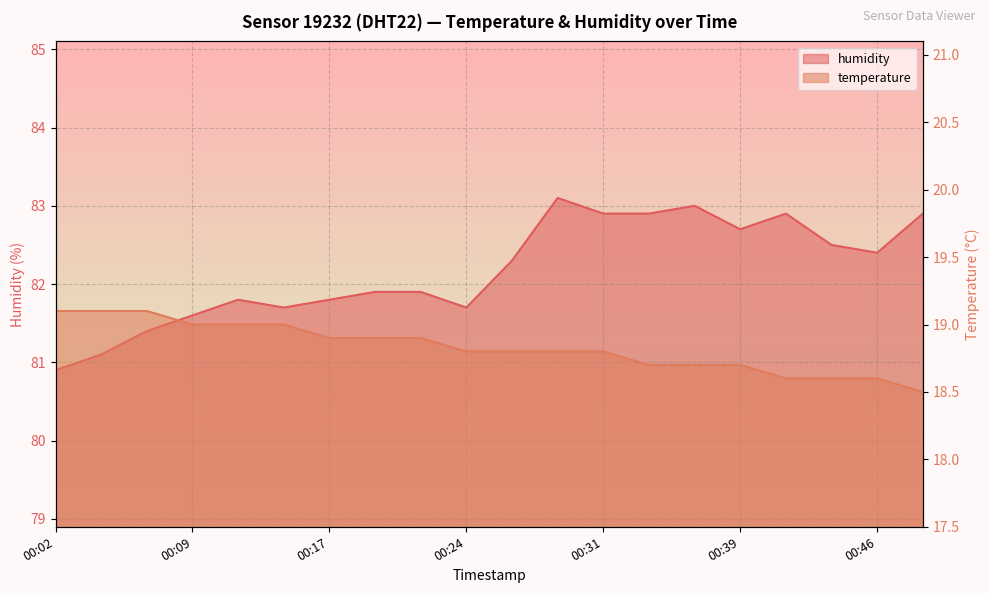

How many temperature values are between 18 and 19?

17